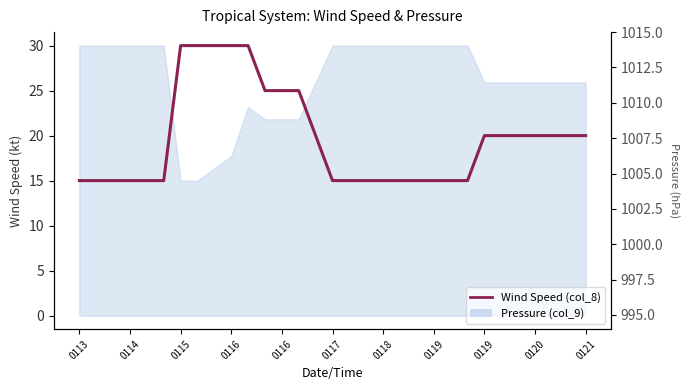

Reading left to right, list all the values displayed in this chart.

15	15	15	15	15	15	30	30	30	30	30	25	25	25	20	15	15	15	15	15	15	15	15	15	20	20	20	20	20	20	20